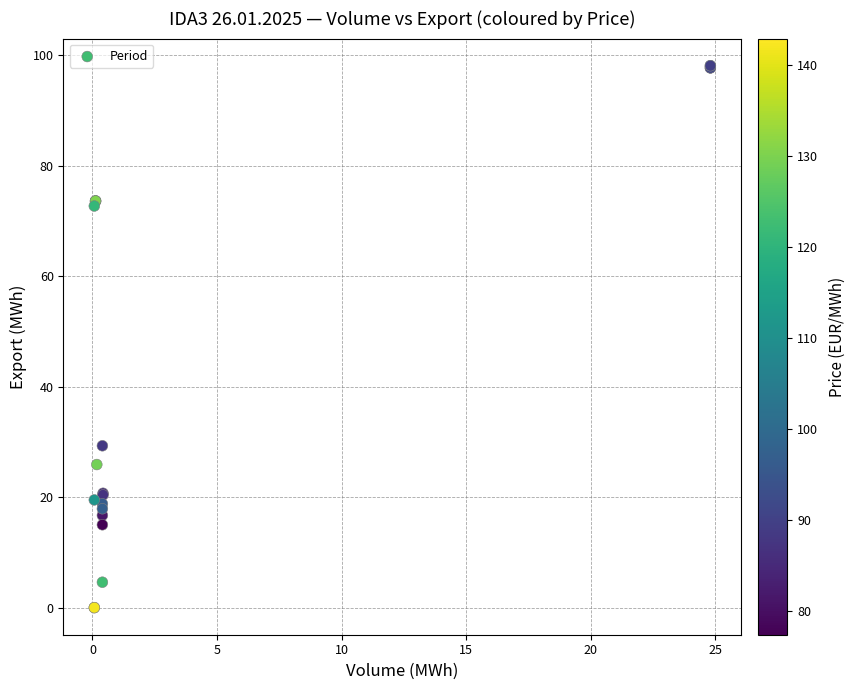

What Y value in the scatter plot is closest to 49?

29.3